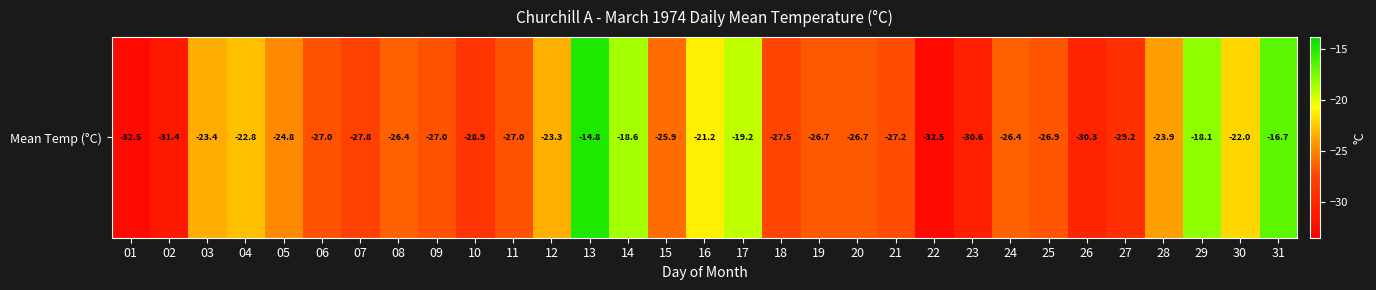

Which category has the lowest value across all series?

01